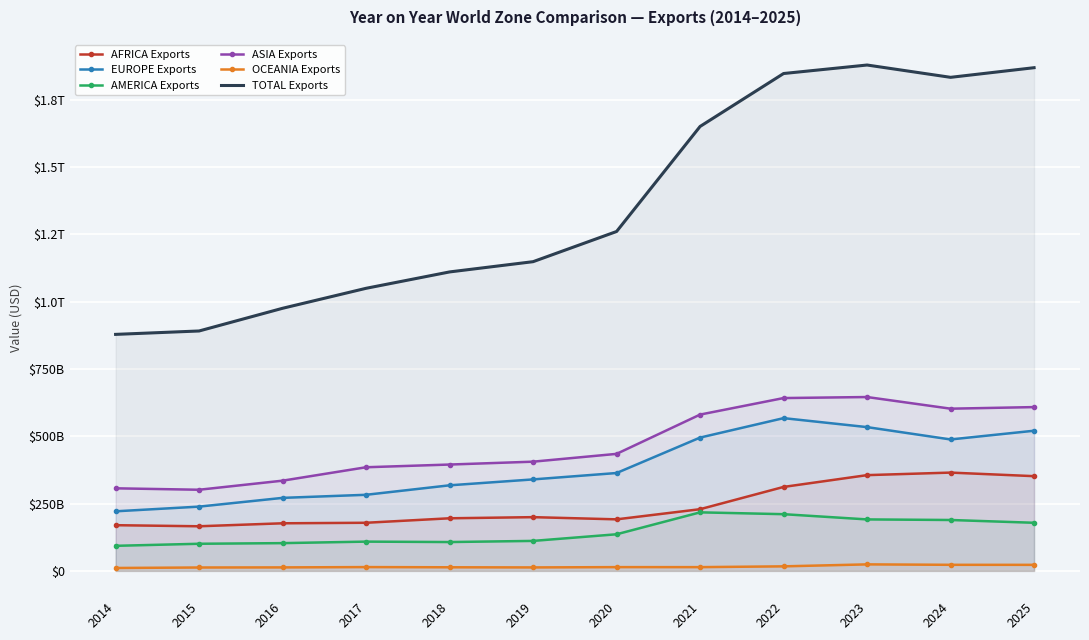

At 2018, list the series in order from largest to smallest.

TOTAL Exports, ASIA Exports, EUROPE Exports, AFRICA Exports, AMERICA Exports, OCEANIA Exports